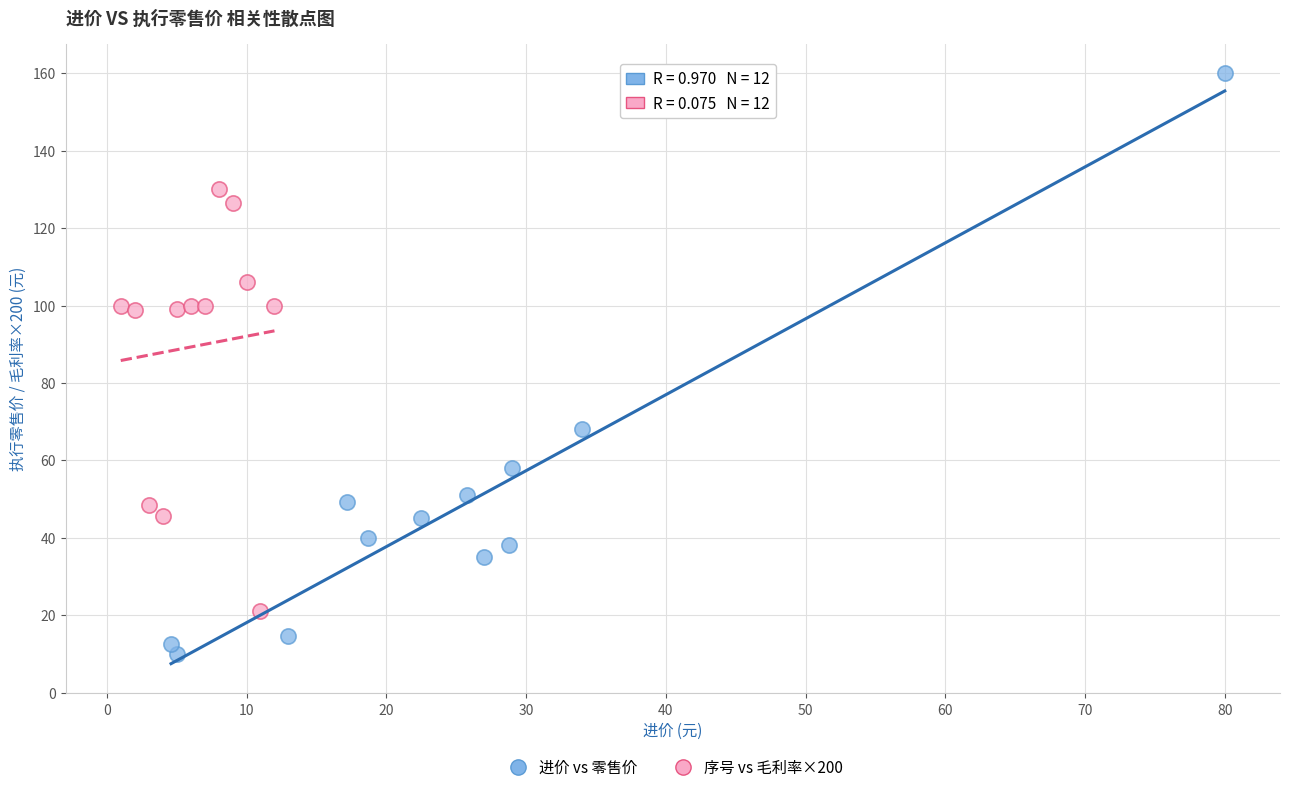

Which series contains the highest Y value?

进价 vs 零售价